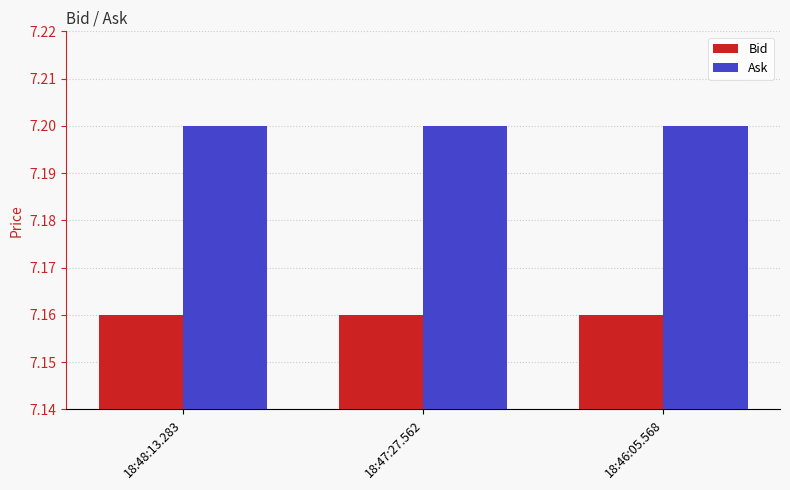

What are all the series names shown in the legend?

Bid, Ask